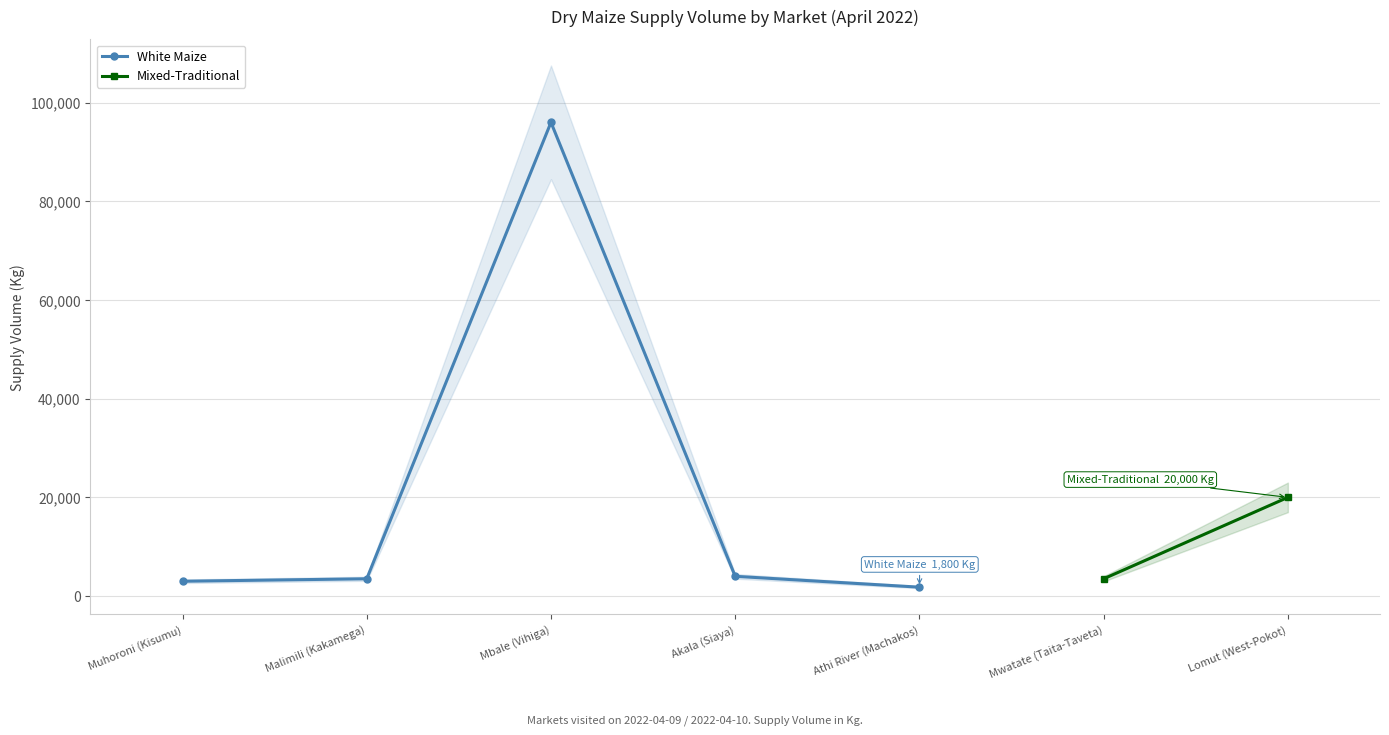

Which category has the lowest value in the White Maize series?

Athi River (Machakos)